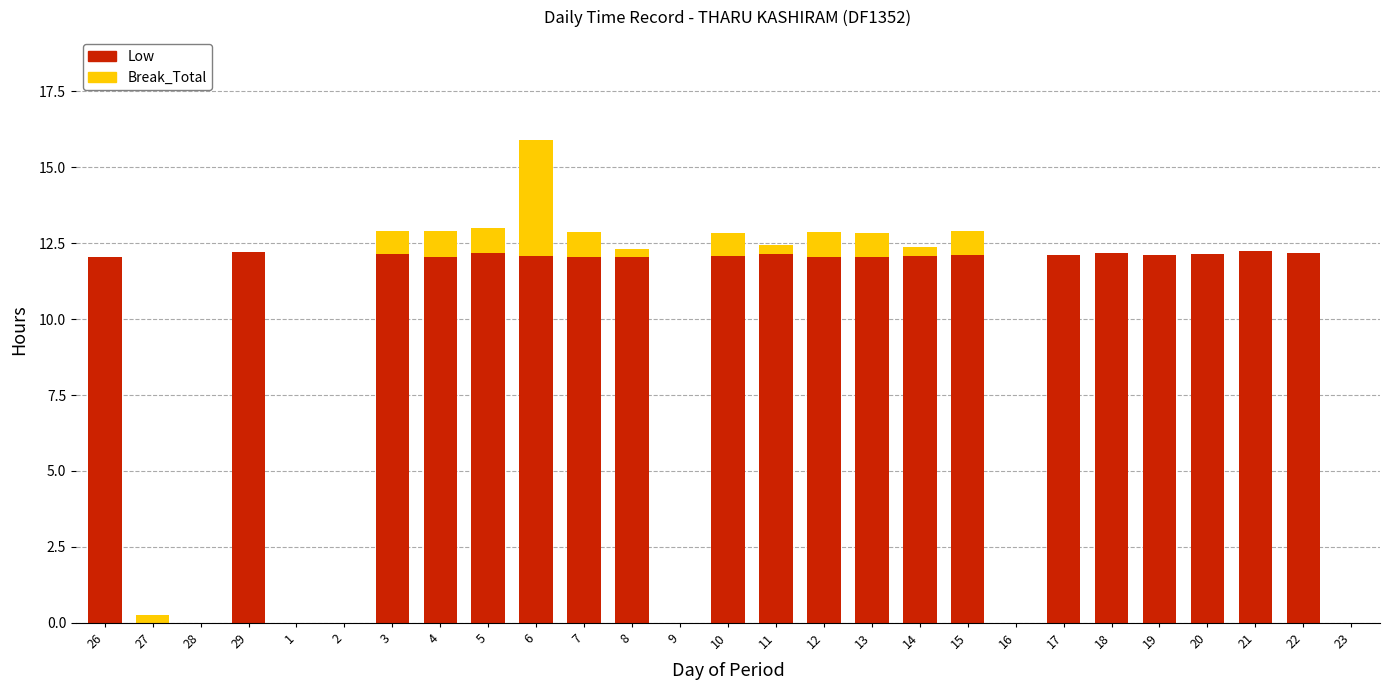

What is the sum of all Low values?

242.3